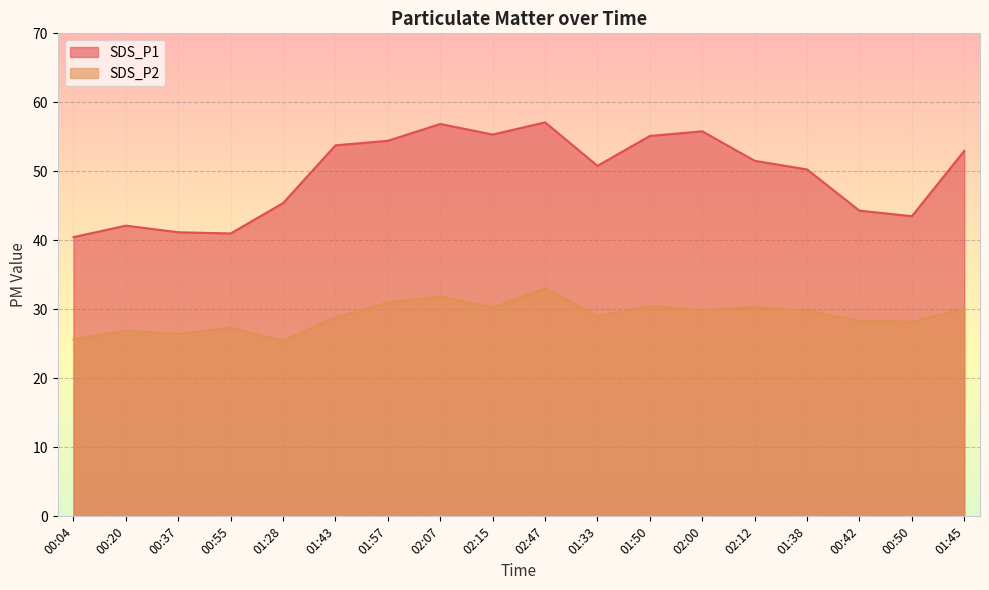

What is the difference between the second highest and second lowest values in the SDS_P1 series?

15.9